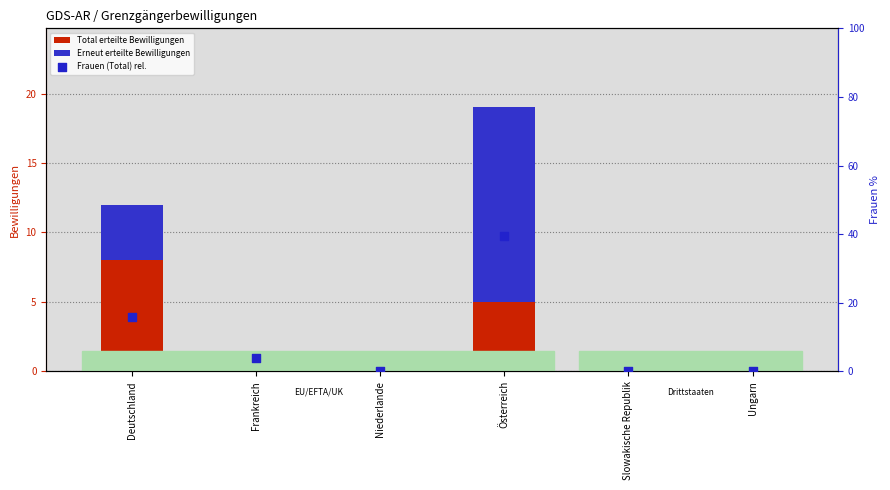

Which series contains the highest Y value?

Frauen (Total) rel.